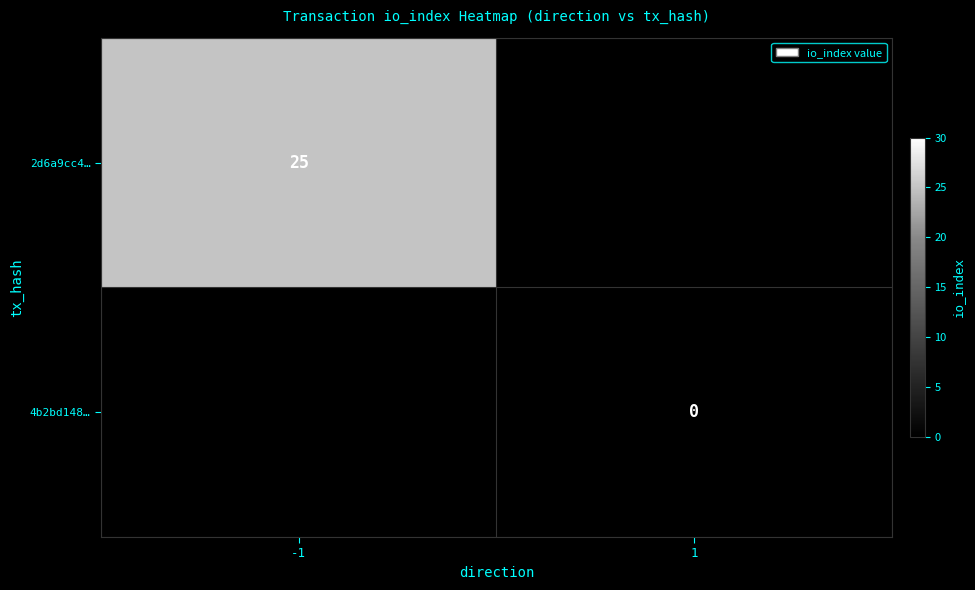

What value does the 2d6a9cc4… series have at -1?

25.0